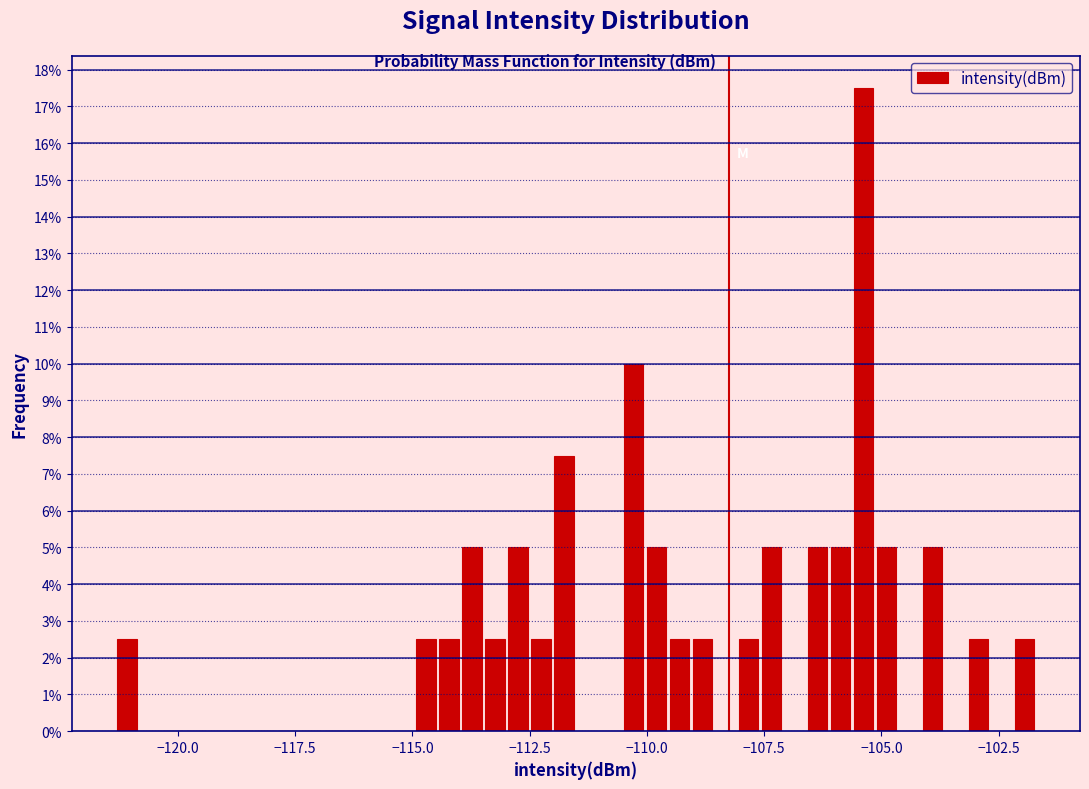

Read against the x-axis, roughly where is the centre of the tallest bar?

-105.5